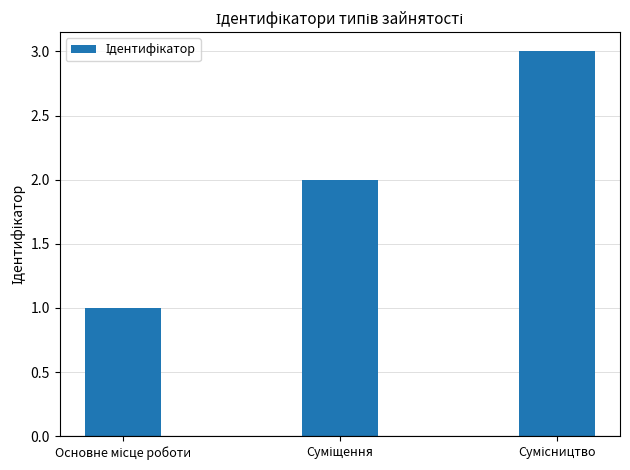

What is the greatest value displayed?

3